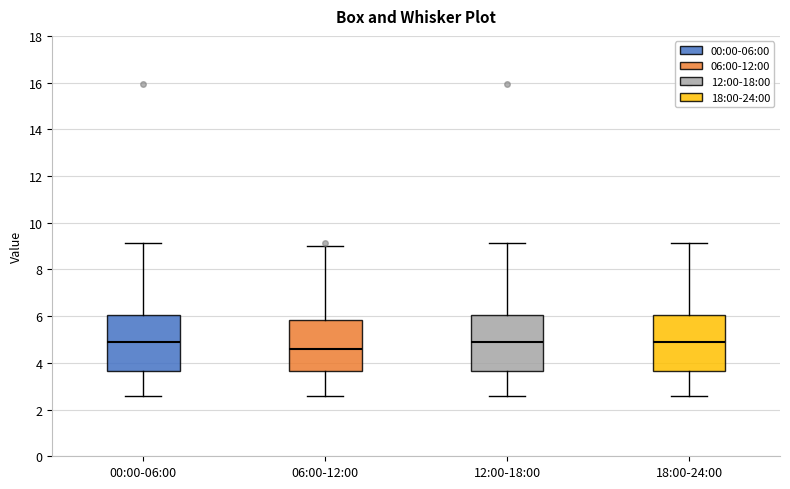

Where is the upper edge of the box for 06:00-12:00 on the y-axis? The values are not printed on the chart, so give them approximately, as read against the axis.

5.8